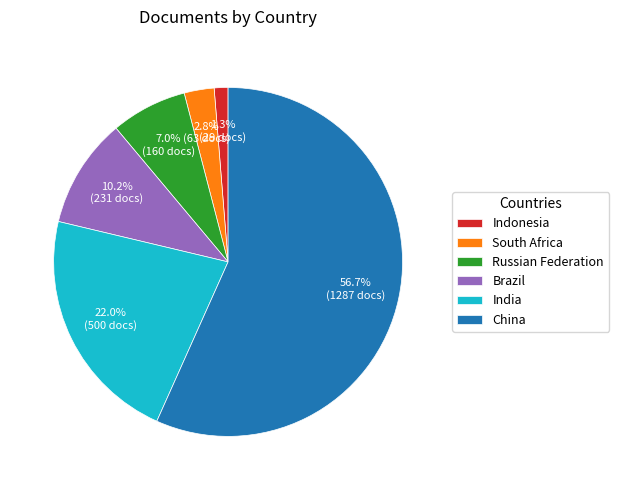

Is there any slice that represents more than half of the pie?

Yes